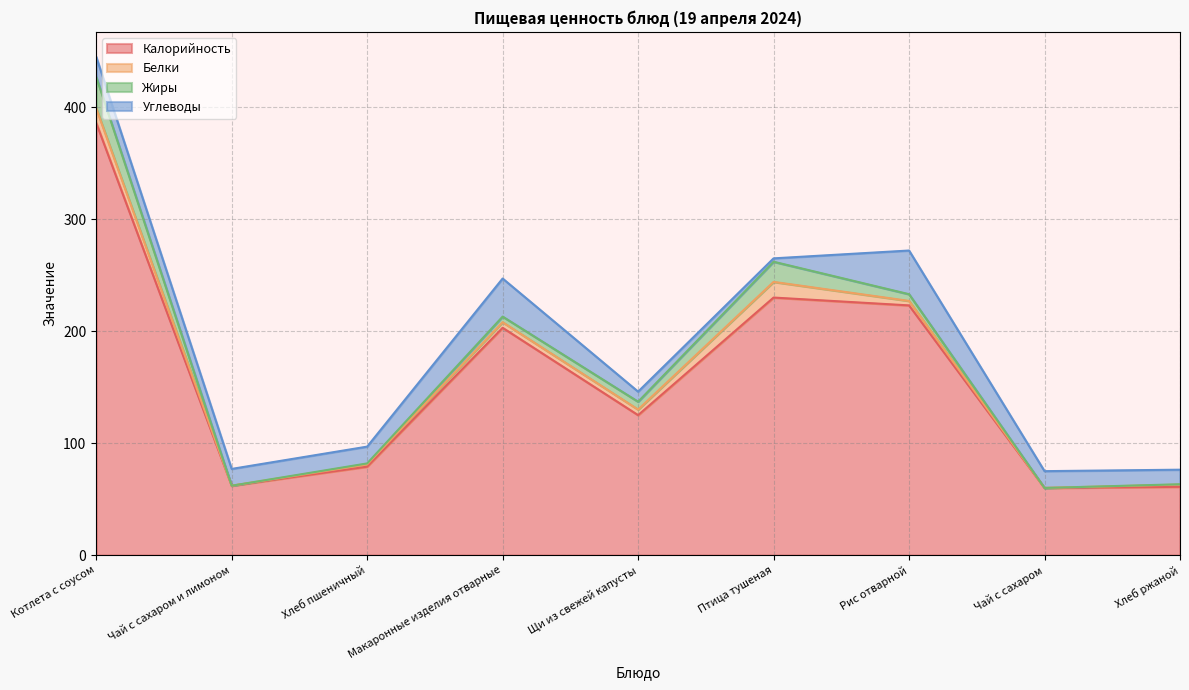

True or false: Белки has a value of 1.3 at Хлеб ржаной.

False